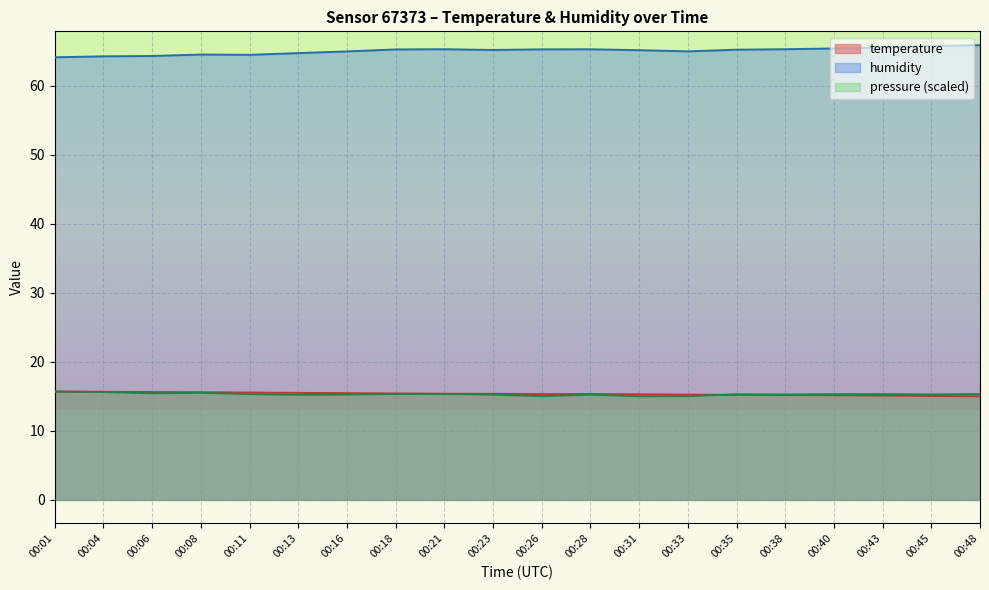

True or false: humidity has more than 2 interior local peaks.

True